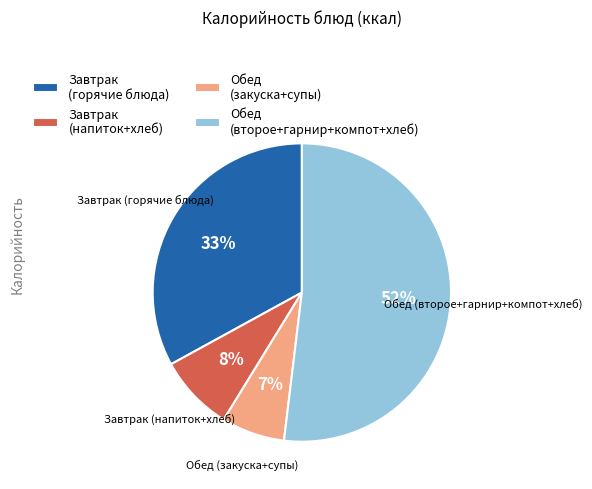

Does Завтрак (напиток+хлеб) represent more than half of the total?

No